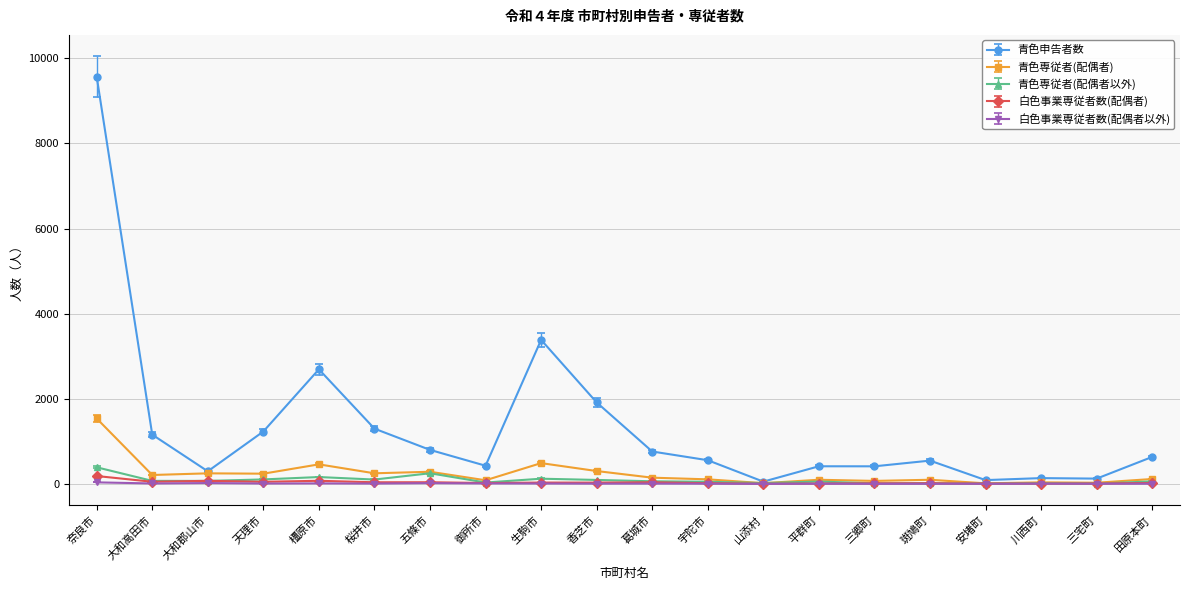

True or false: 白色事業専従者数(配偶者) has more than 1 points higher than both neighbors.

True